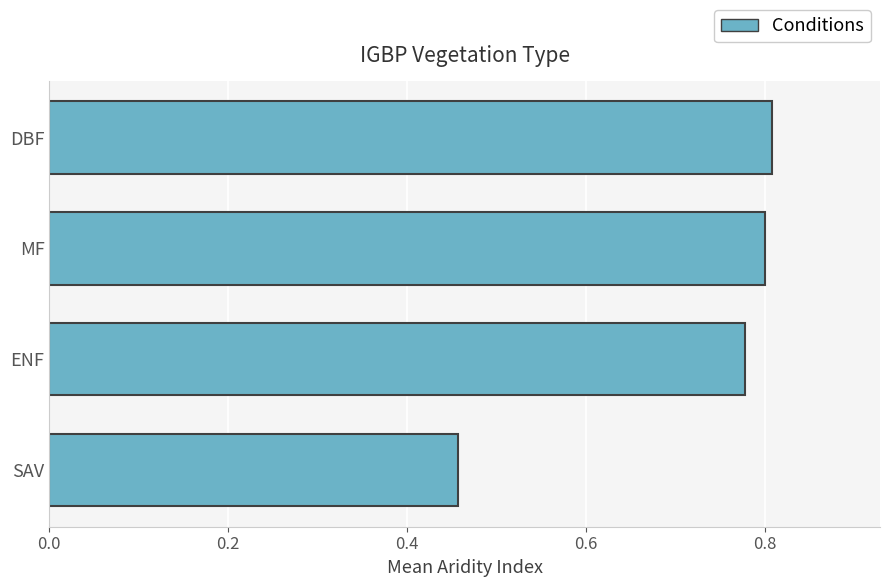

List the labels in order of value, smallest first.

SAV, ENF, MF, DBF